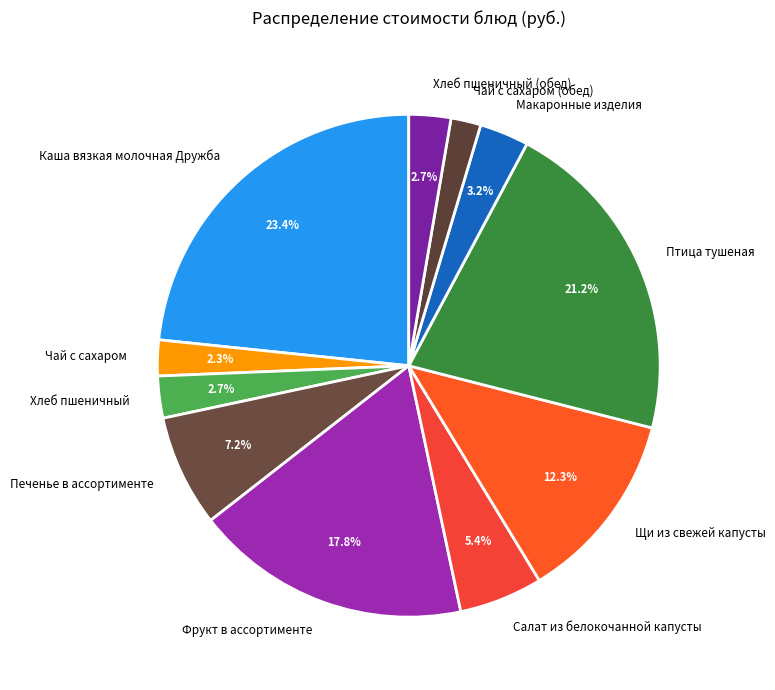

Which category has the biggest portion of the pie?

Каша вязкая молочная Дружба